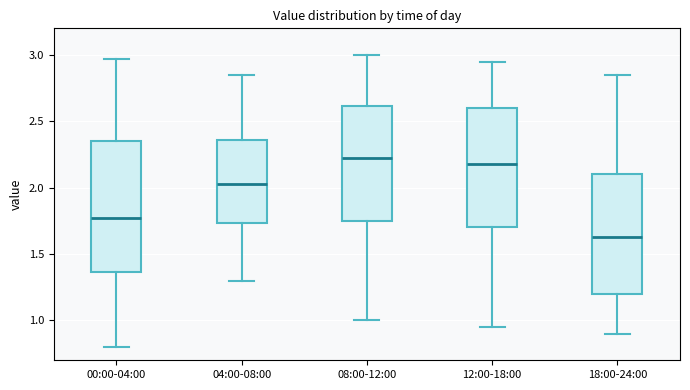

Where does the upper whisker of the box for 08:00-12:00 end on the y-axis? The values are not printed on the chart, so give them approximately, as read against the axis.

3.00